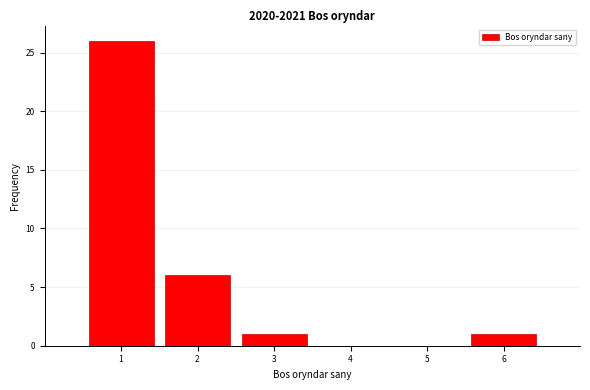

Reading left to right, transcribe this chart: for each bar, give the range it covers on the x-axis and its height. The values are not printed on the chart, so give them approximately, as read against the axis.

0.5 to 1.5: 26
1.5 to 2.5: 6
2.5 to 3.5: 1
3.5 to 4.5: 0
4.5 to 5.5: 0
5.5 to 6.5: 1